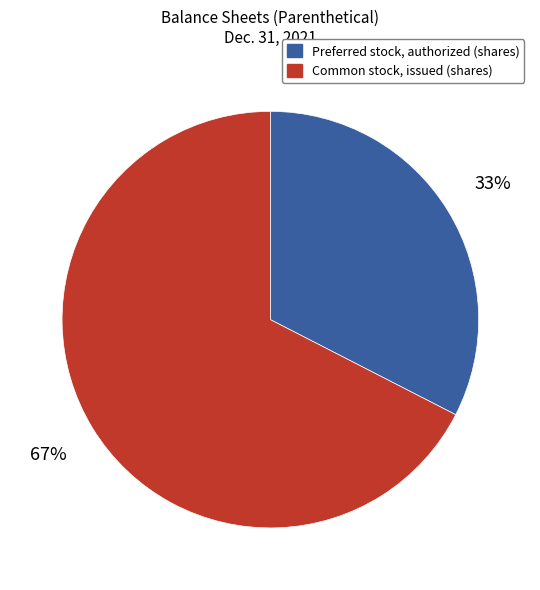

Which category accounts for the majority?

Common stock, issued (shares)